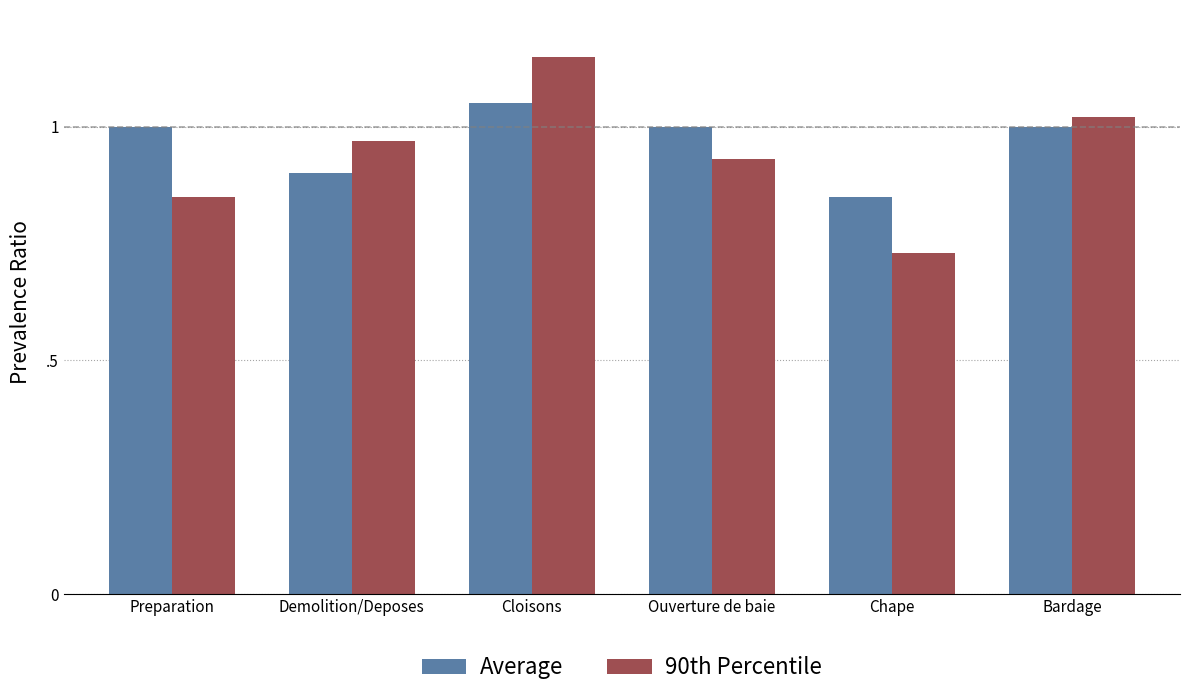

At which label is 90th Percentile closest to 0?

Chape